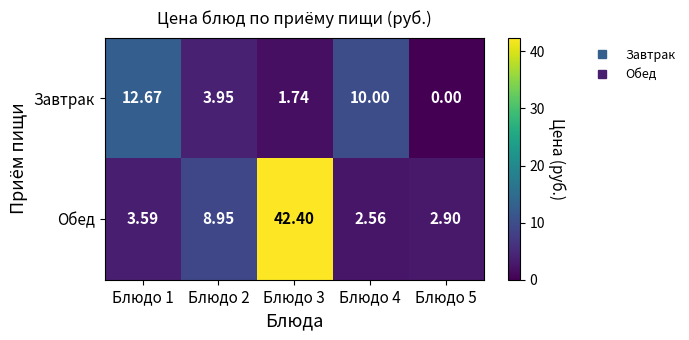

Which series has the widest spread of values?

Обед